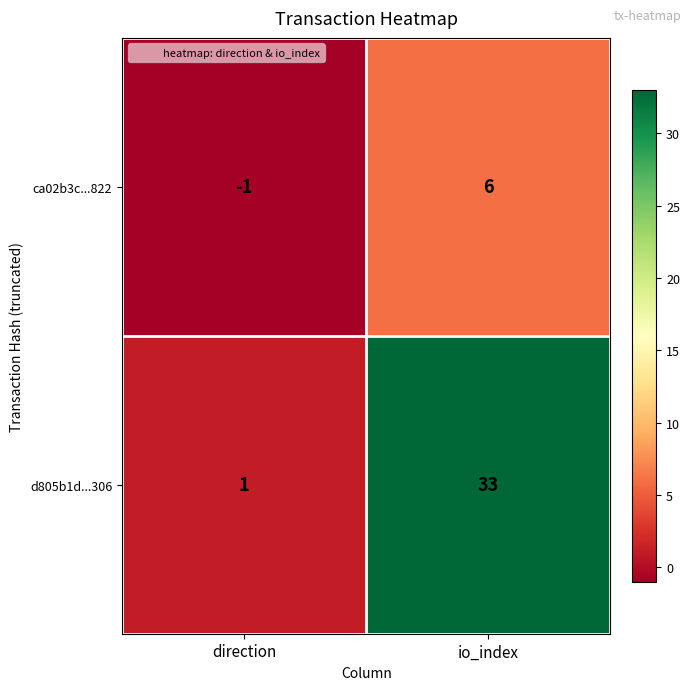

At how many categories does at least one series exceed 27?

1